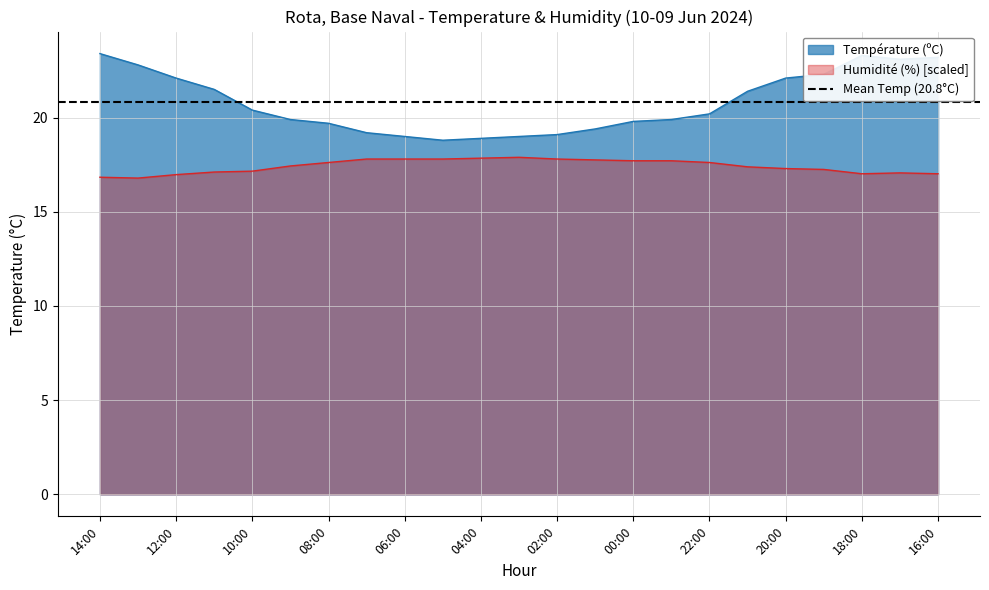

What is the average value of the Humidité (%) series?

17.4